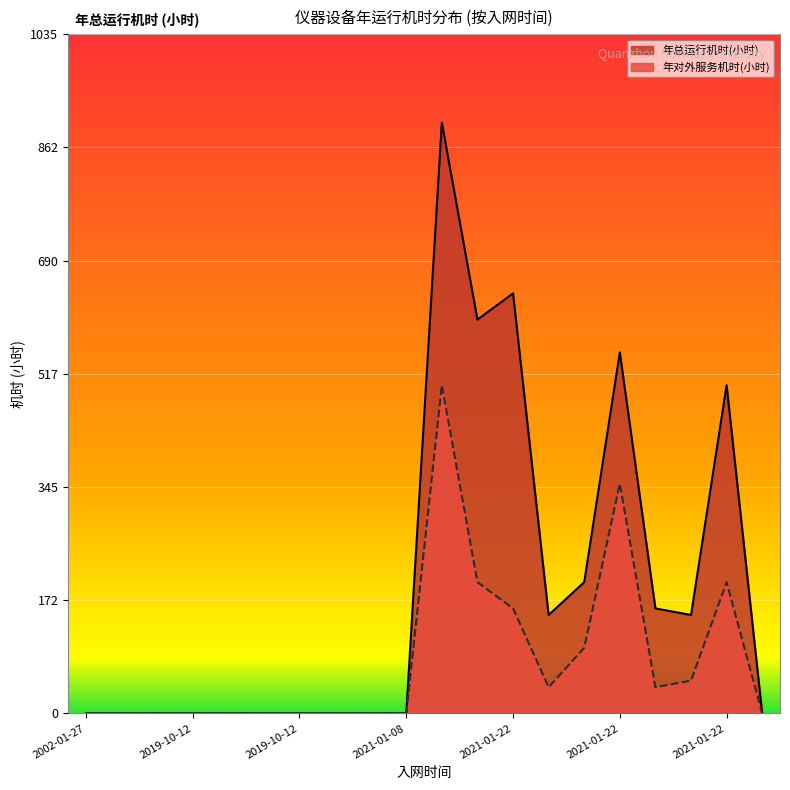

How many positive values does the 年对外服务机时(小时) series have?

9